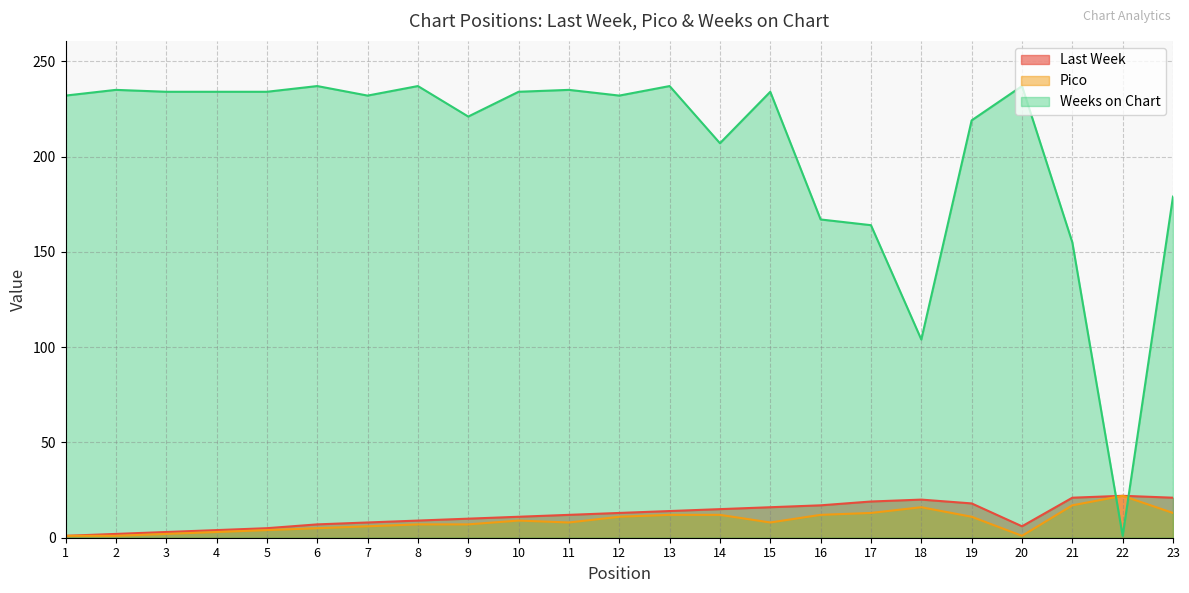

How many values in the Last Week series exceed 12?

11